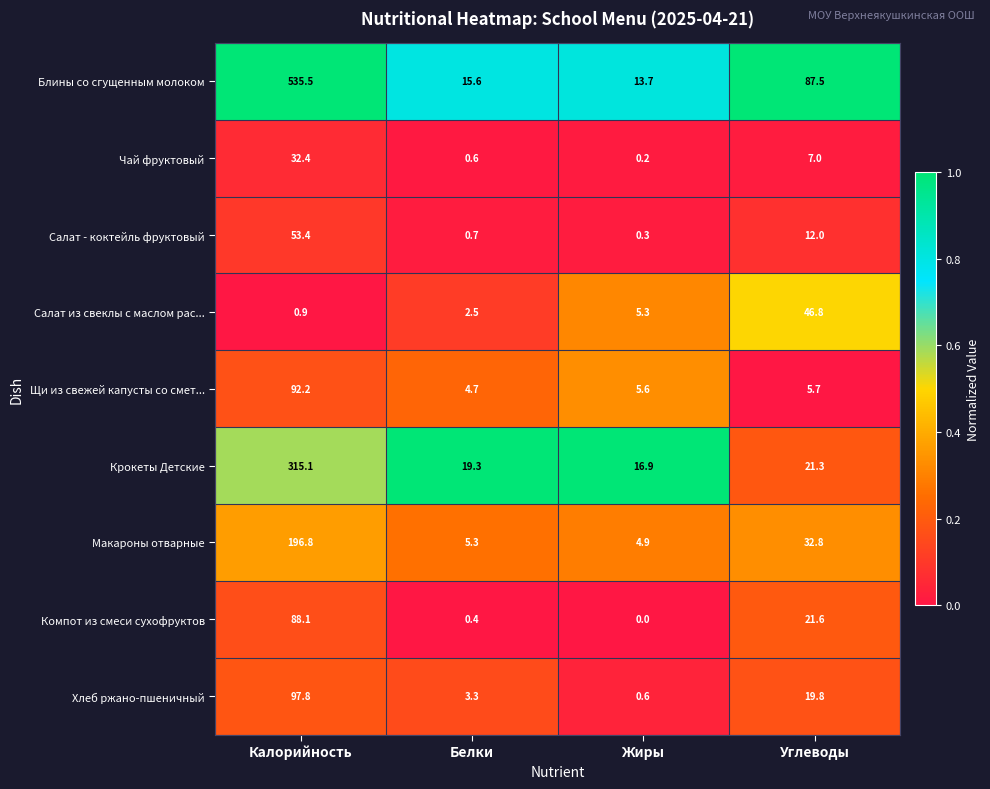

What is the spread (max minus min) of values at Углеводы?

81.8